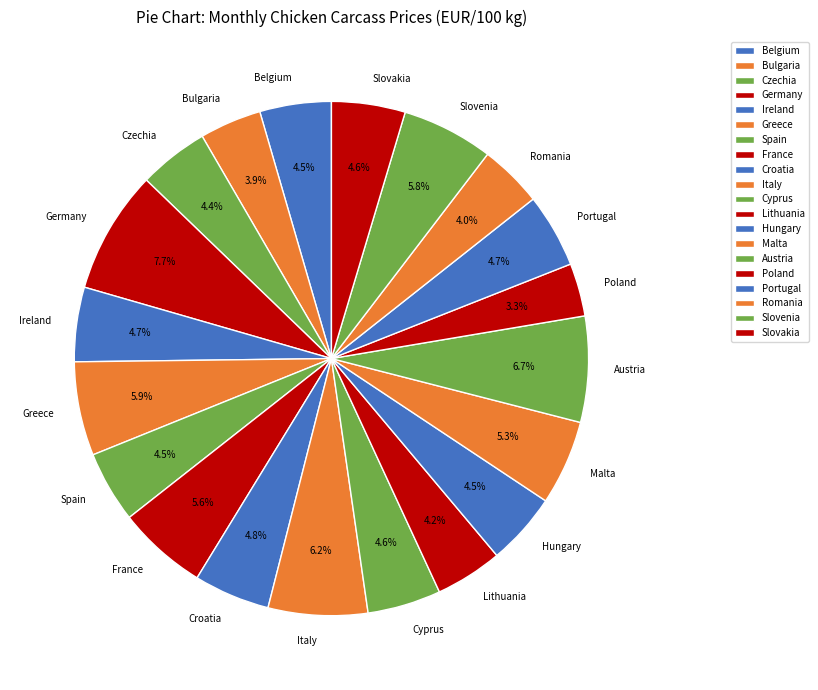

Which category has the biggest portion of the pie?

Germany